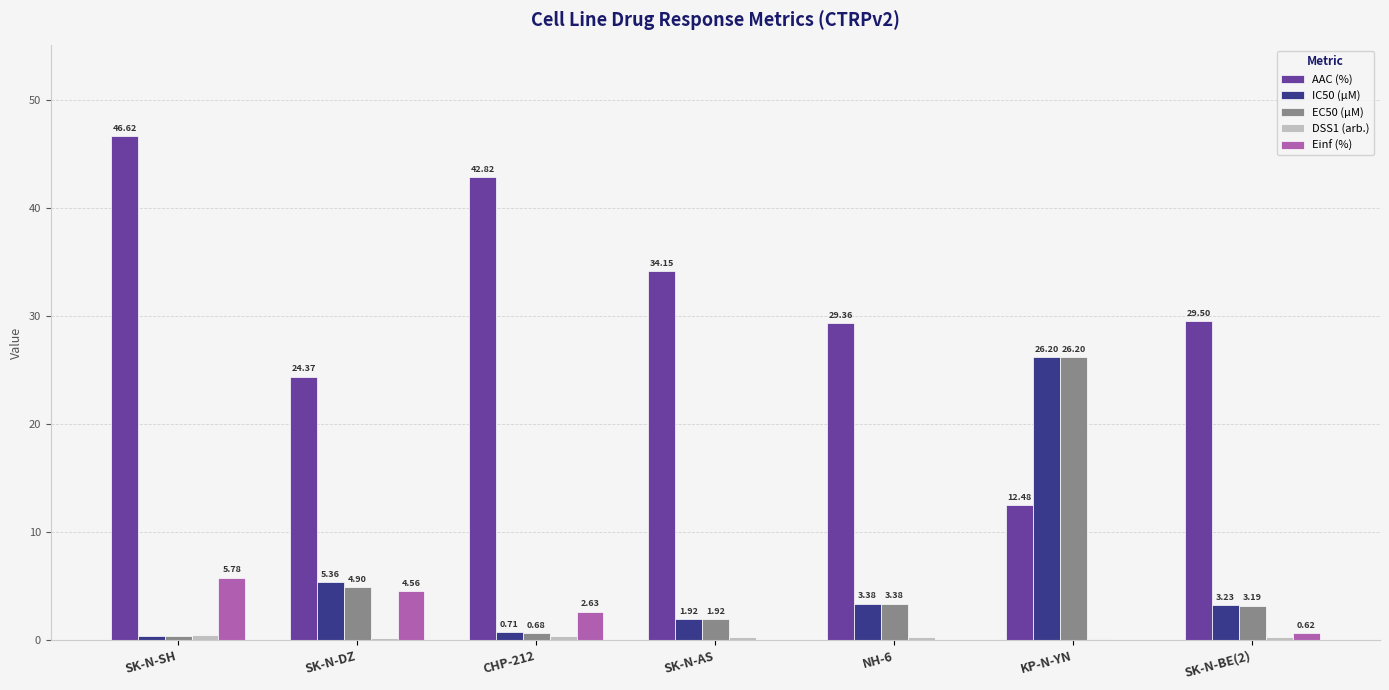

How many categories are shown in the chart?

7